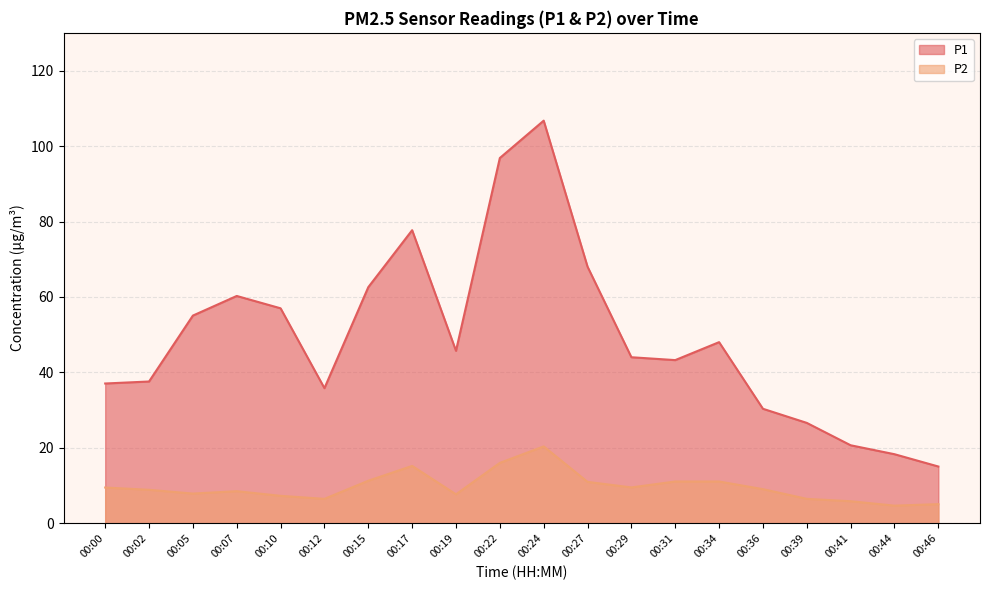

How many interior local valleys does the P2 series have?

5